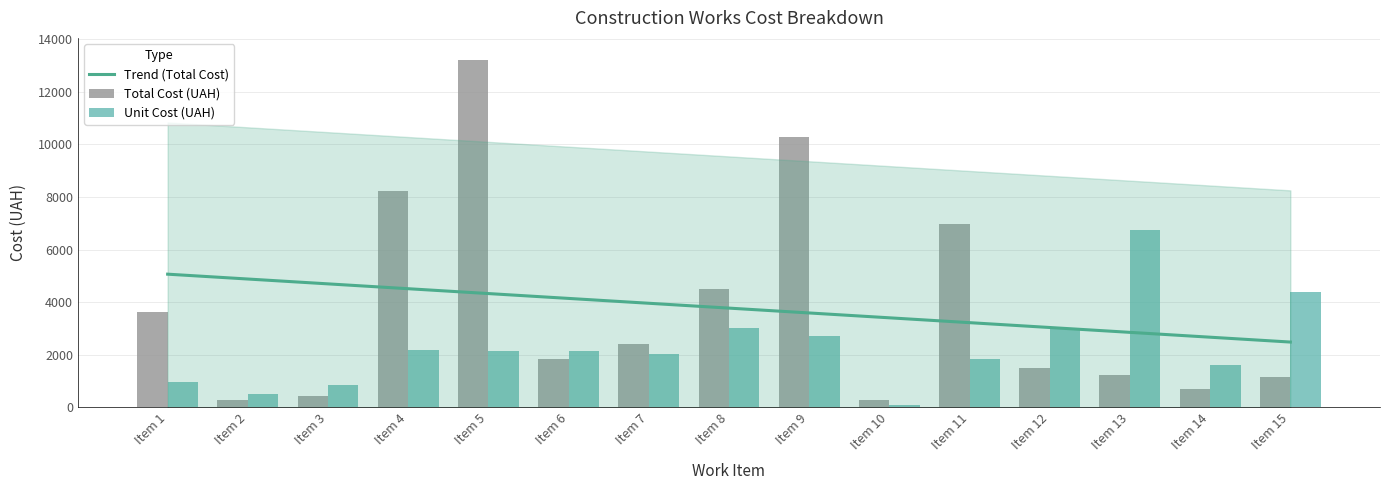

What is the difference between the maximum and minimum values in the Unit Cost (UAH) series?

6661.6